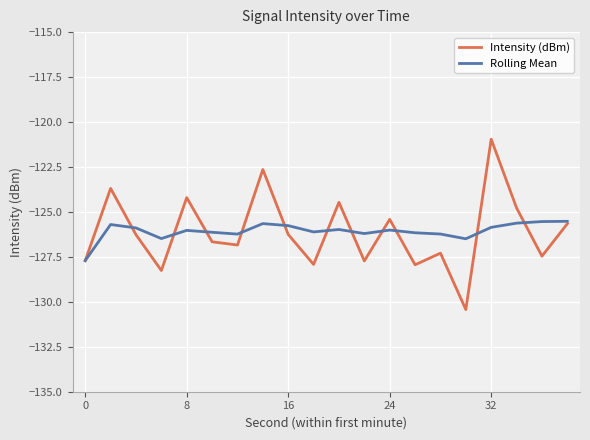

Rank the series by their maximum value, from lowest to highest.

Rolling Mean, Intensity (dBm)